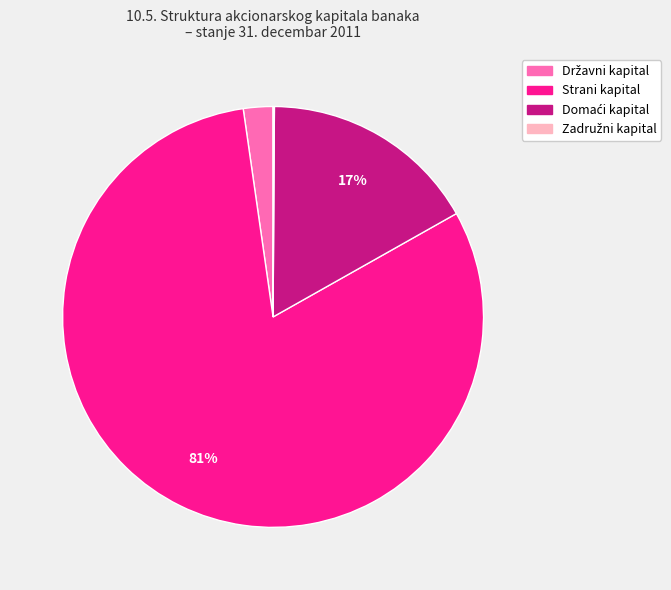

The Strani kapital slice represents 67% of the pie. True or false?

False